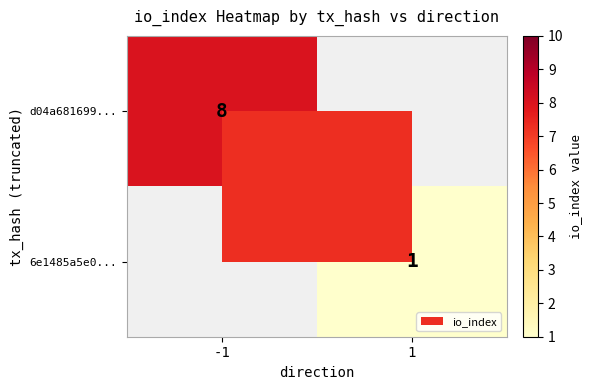

Count the d04a681699... values in the range 0 to 8.

2